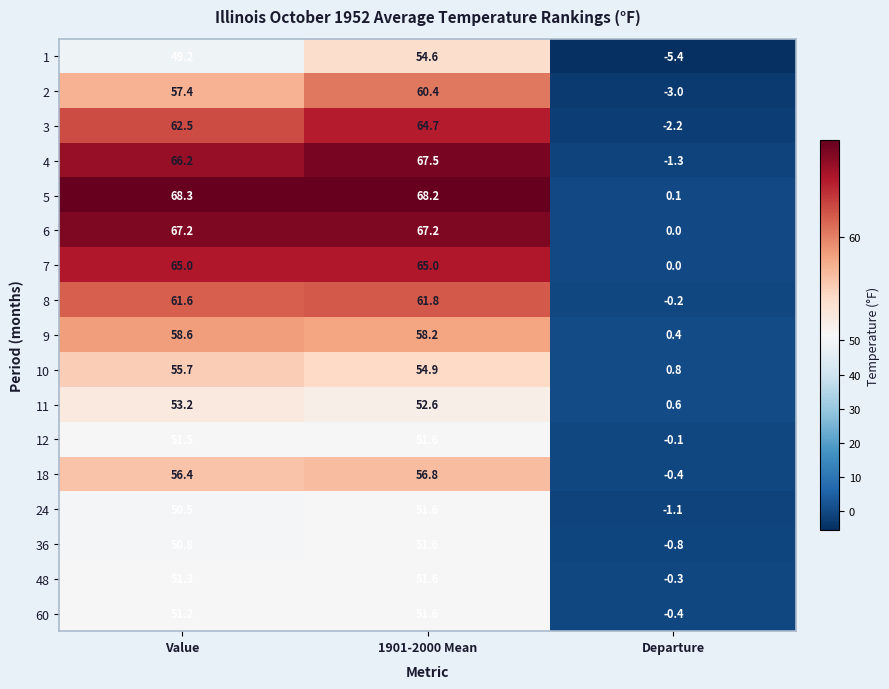

Rank the categories by 60 value from highest to lowest.

1901-2000 Mean, Value, Departure